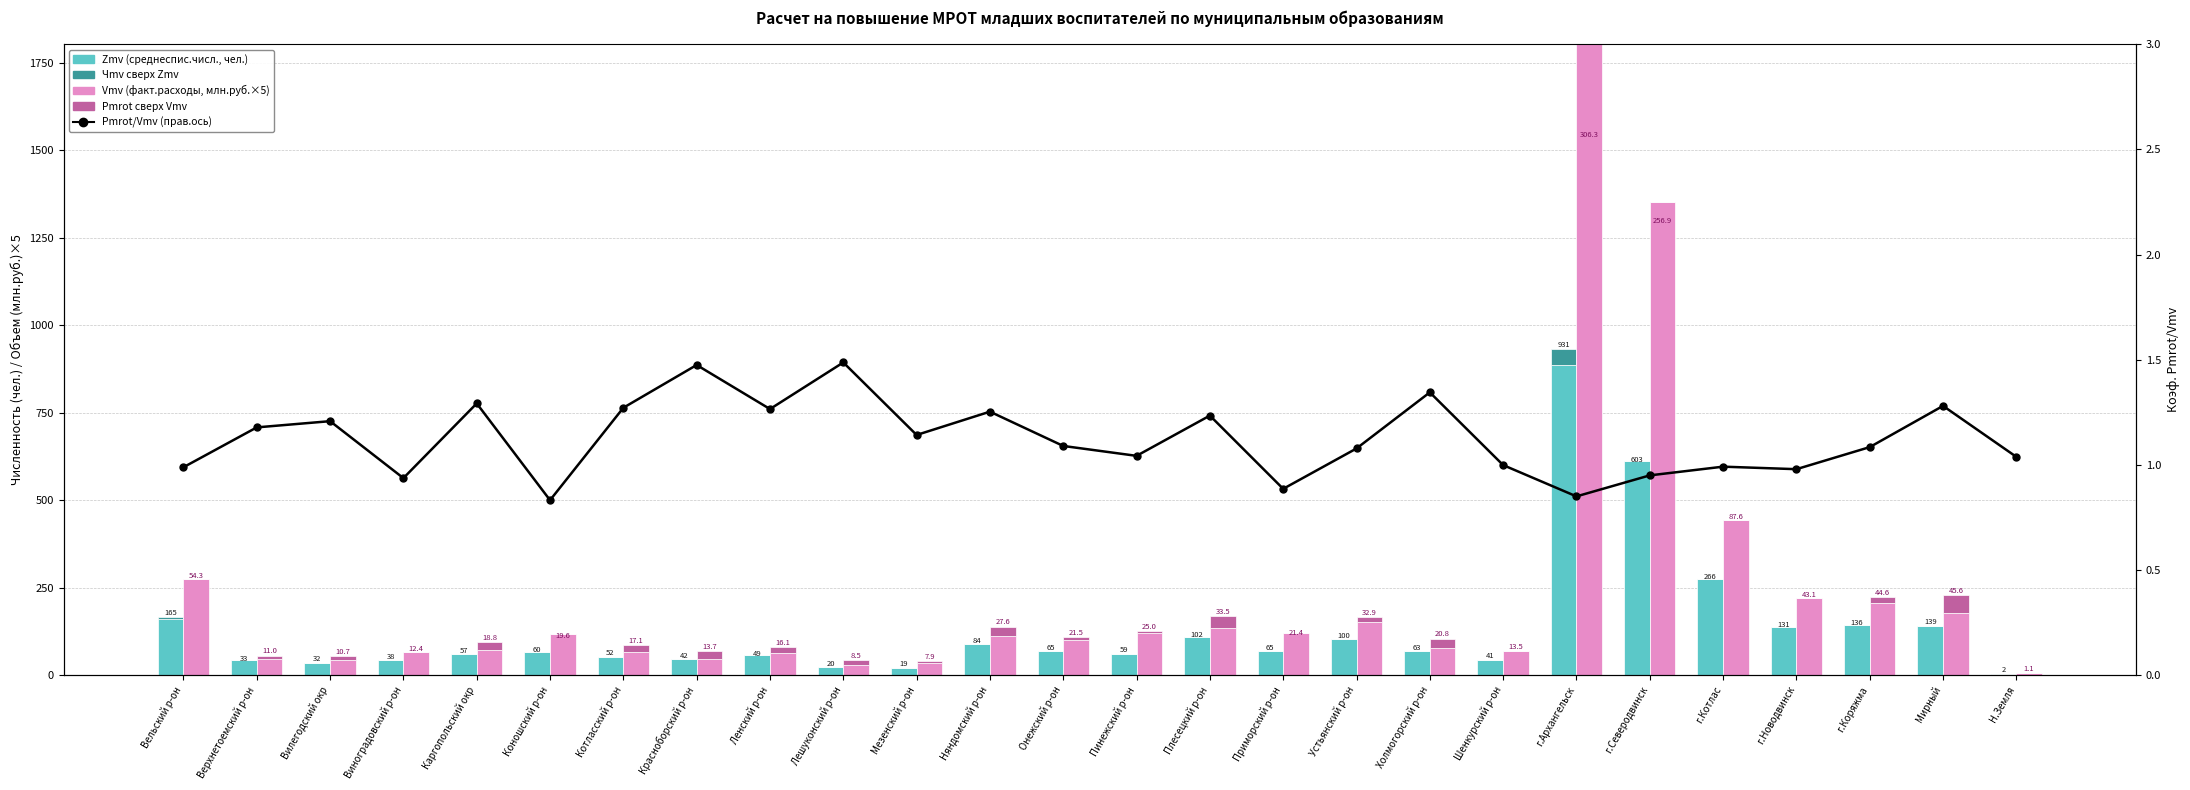

At which label does Pmrot/Vmv ratio reach its peak?

Лешуконский р-он